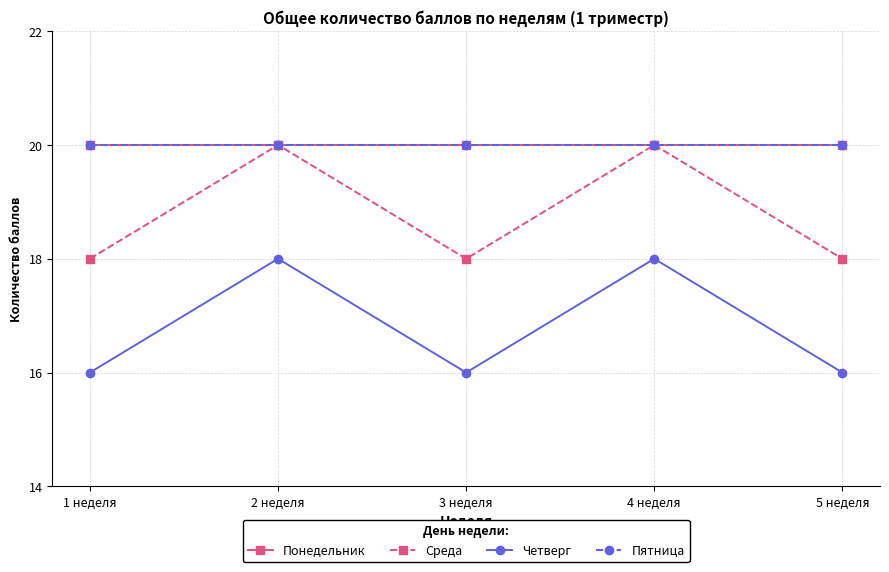

At how many categories does at least one series exceed 17?

5